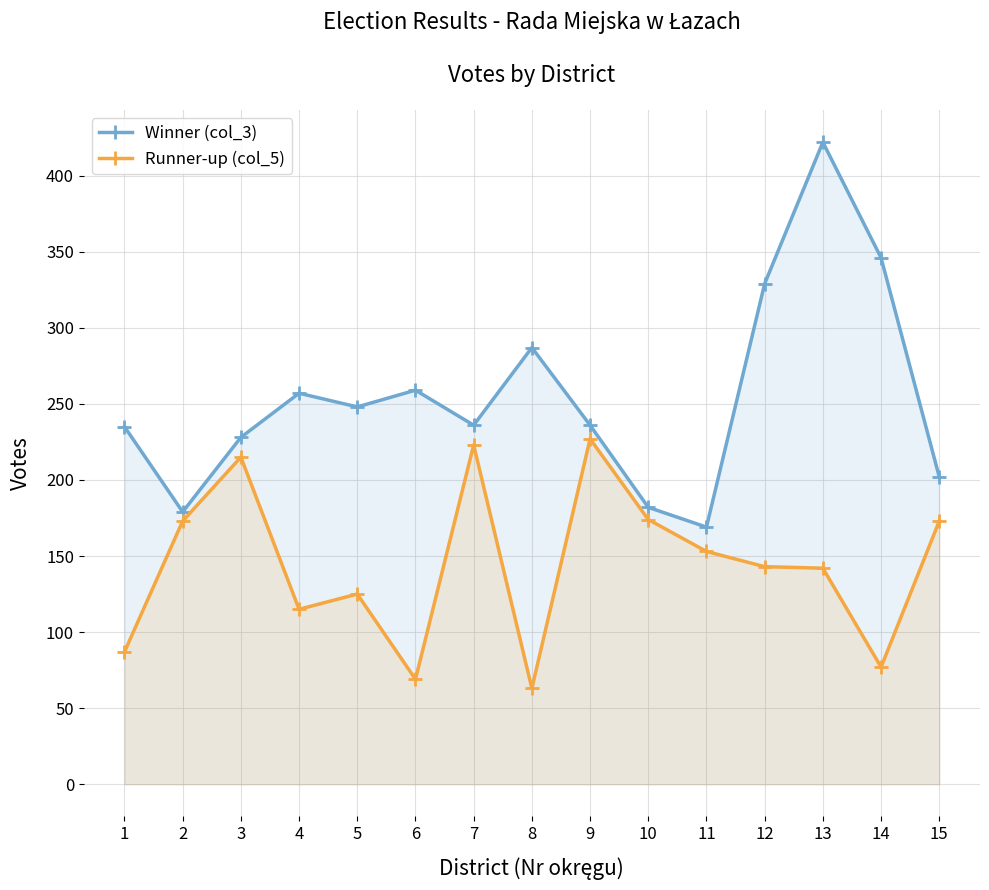

Rank the categories by Runner-up (col_5) value from lowest to highest.

8, 6, 14, 1, 4, 5, 13, 12, 11, 2, 15, 10, 3, 7, 9